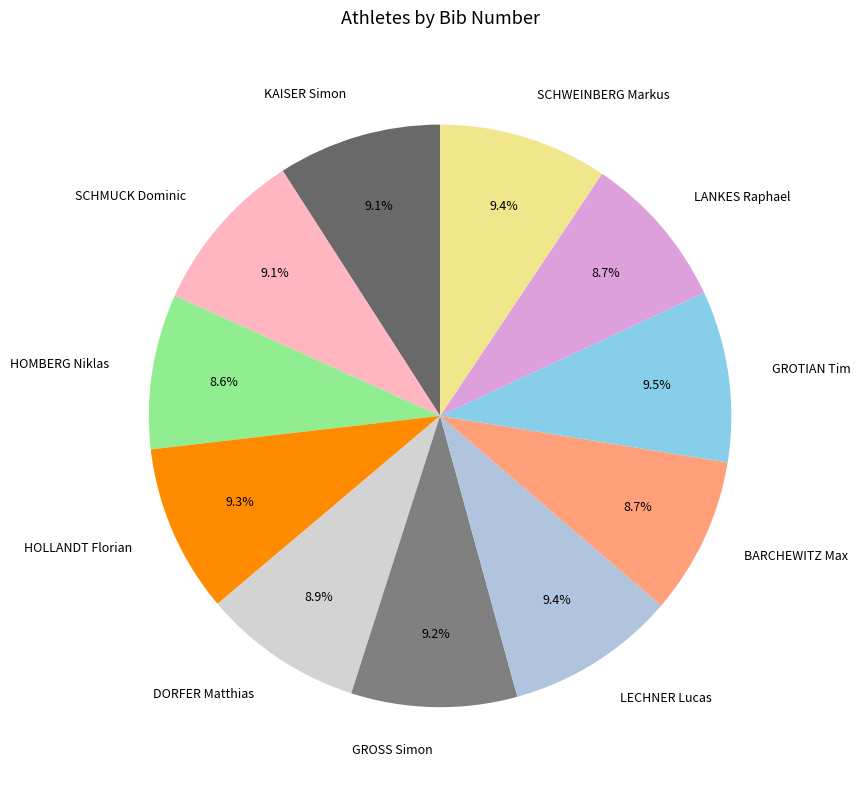

To the nearest percent, what is the difference between the largest and smallest slice percentages?

1%